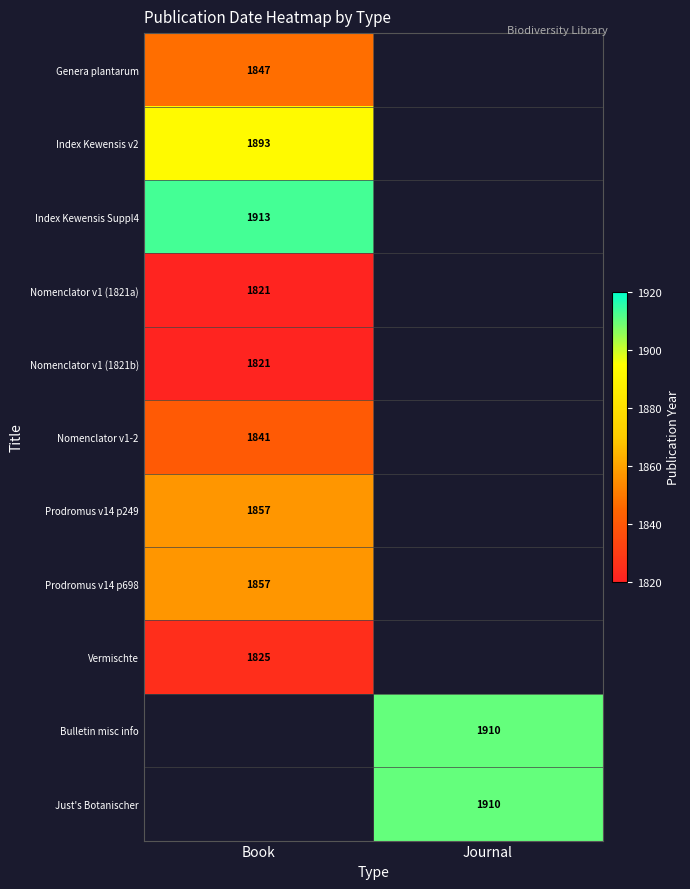

What is the greatest value displayed?

1913.0